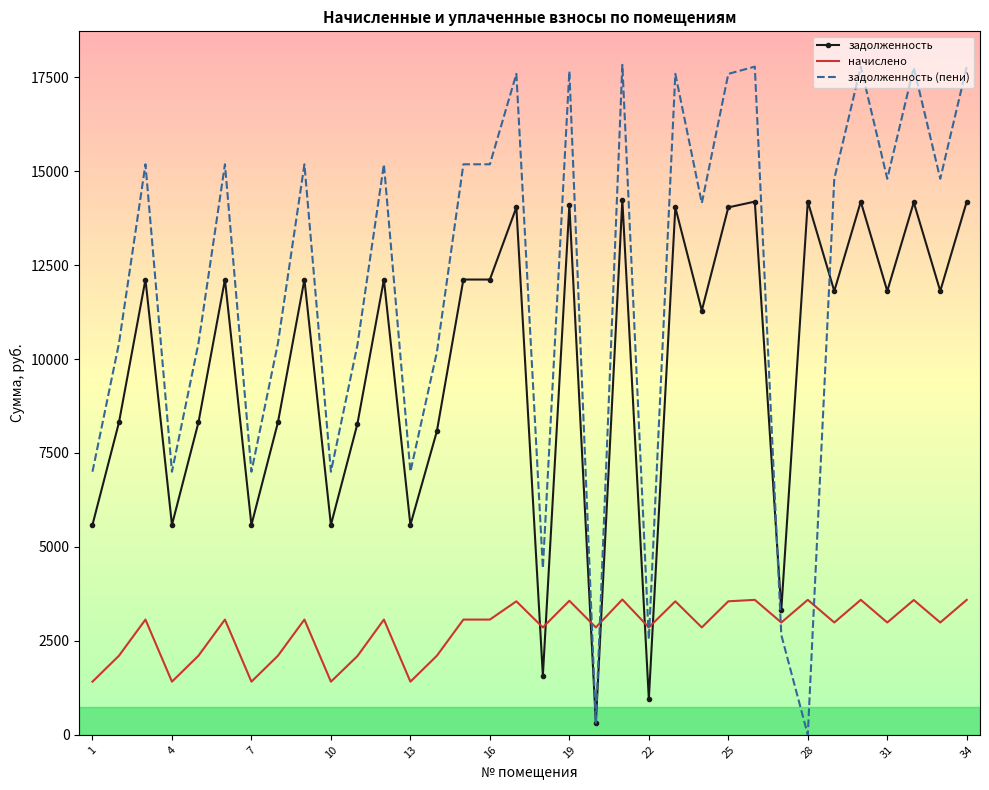

Which series has the largest range (max minus min)?

задолженность (пени)